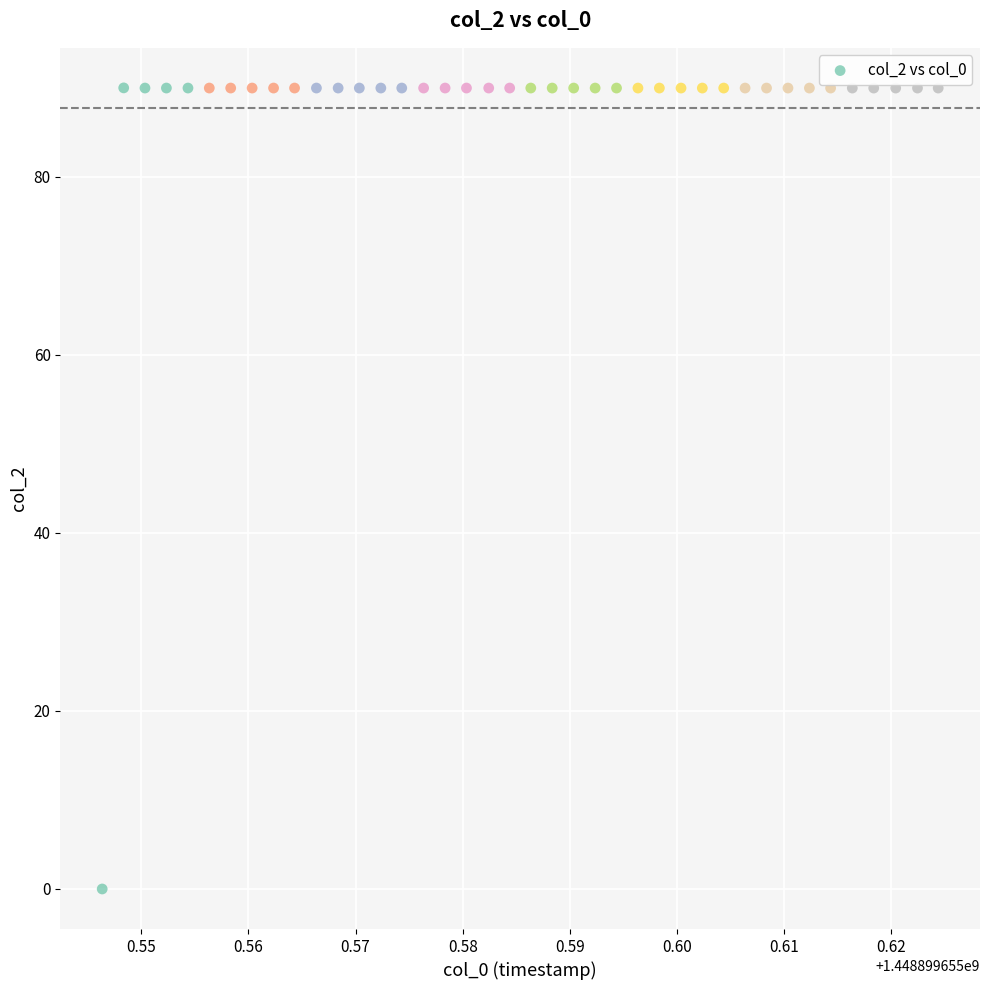

What is the range of Y values (max minus min)?

90.0